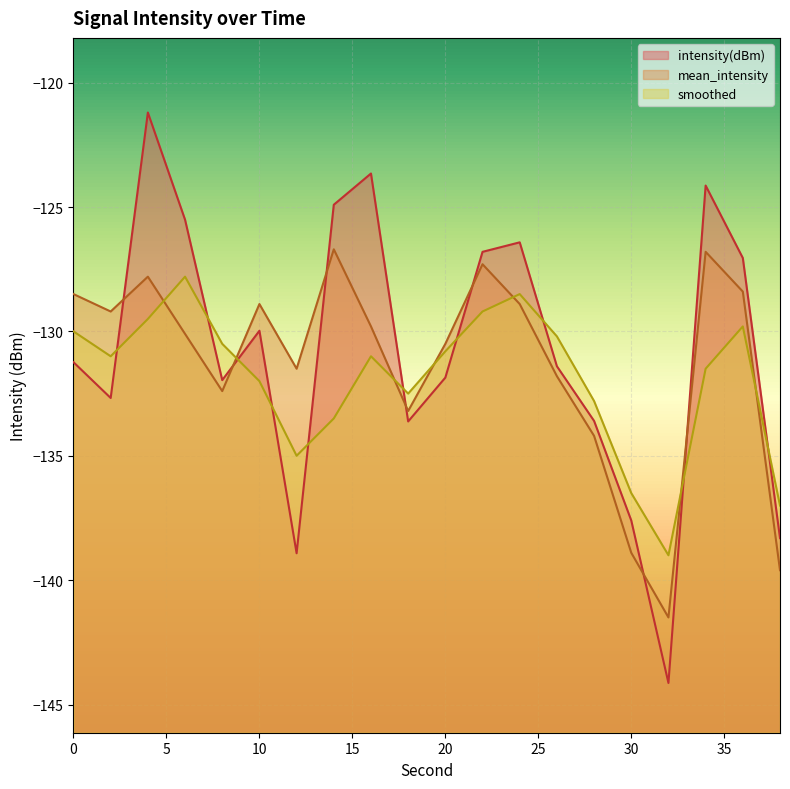

Read the intensity(dBm) value at 36.

-127.0